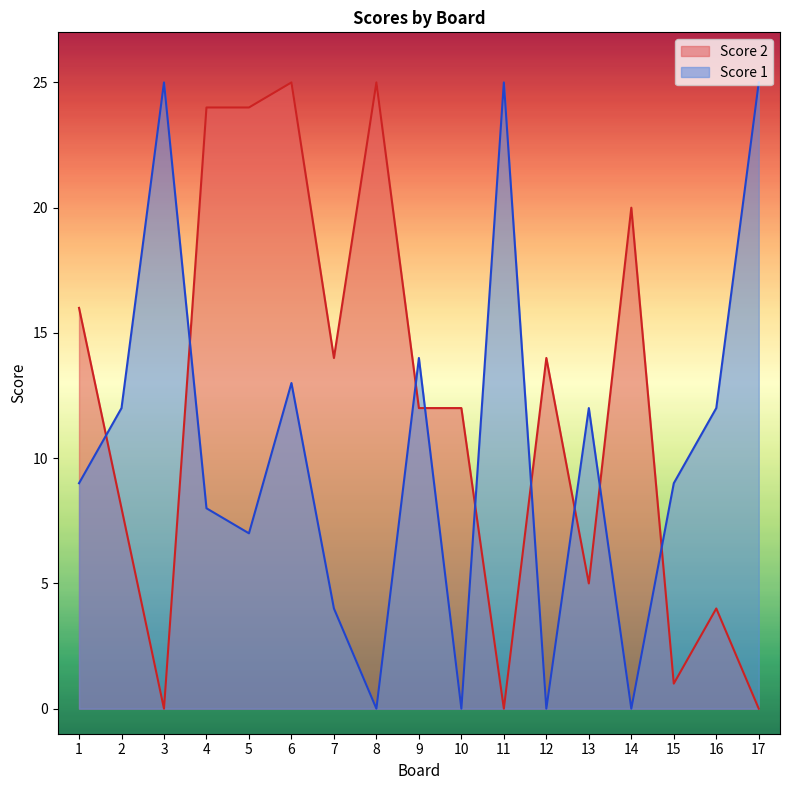

What is the total value across all series at 6?

38